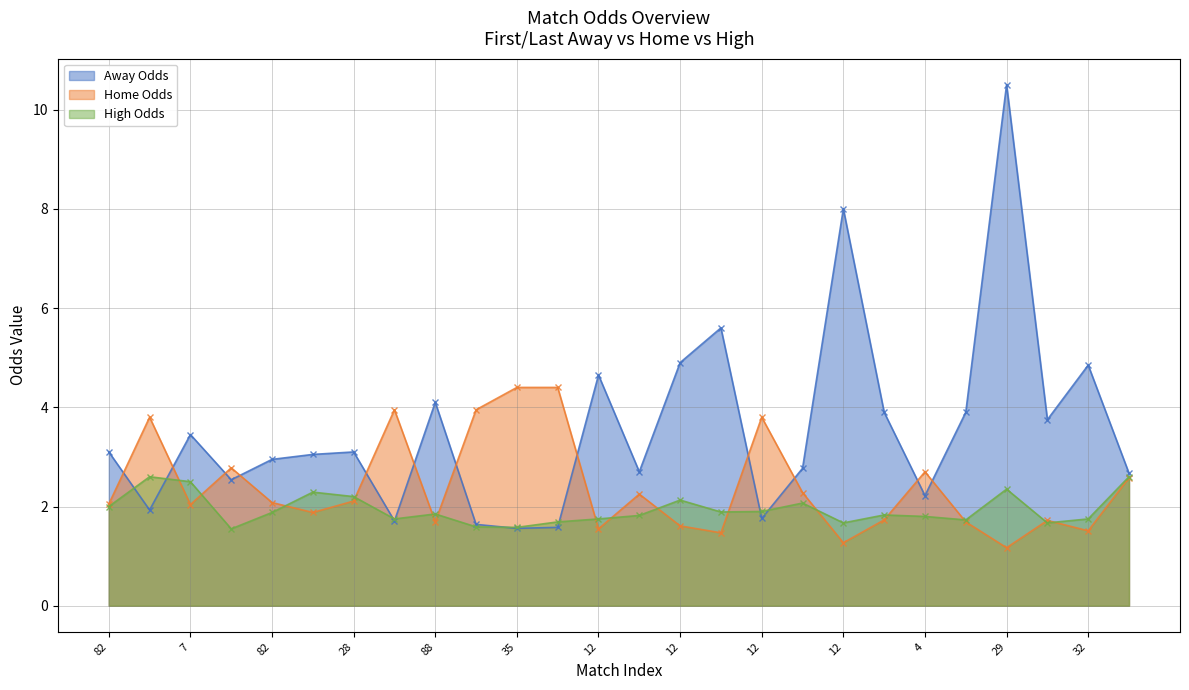

Where do High Odds (line) and Away Odds (line) first cross each other?

82 and 7